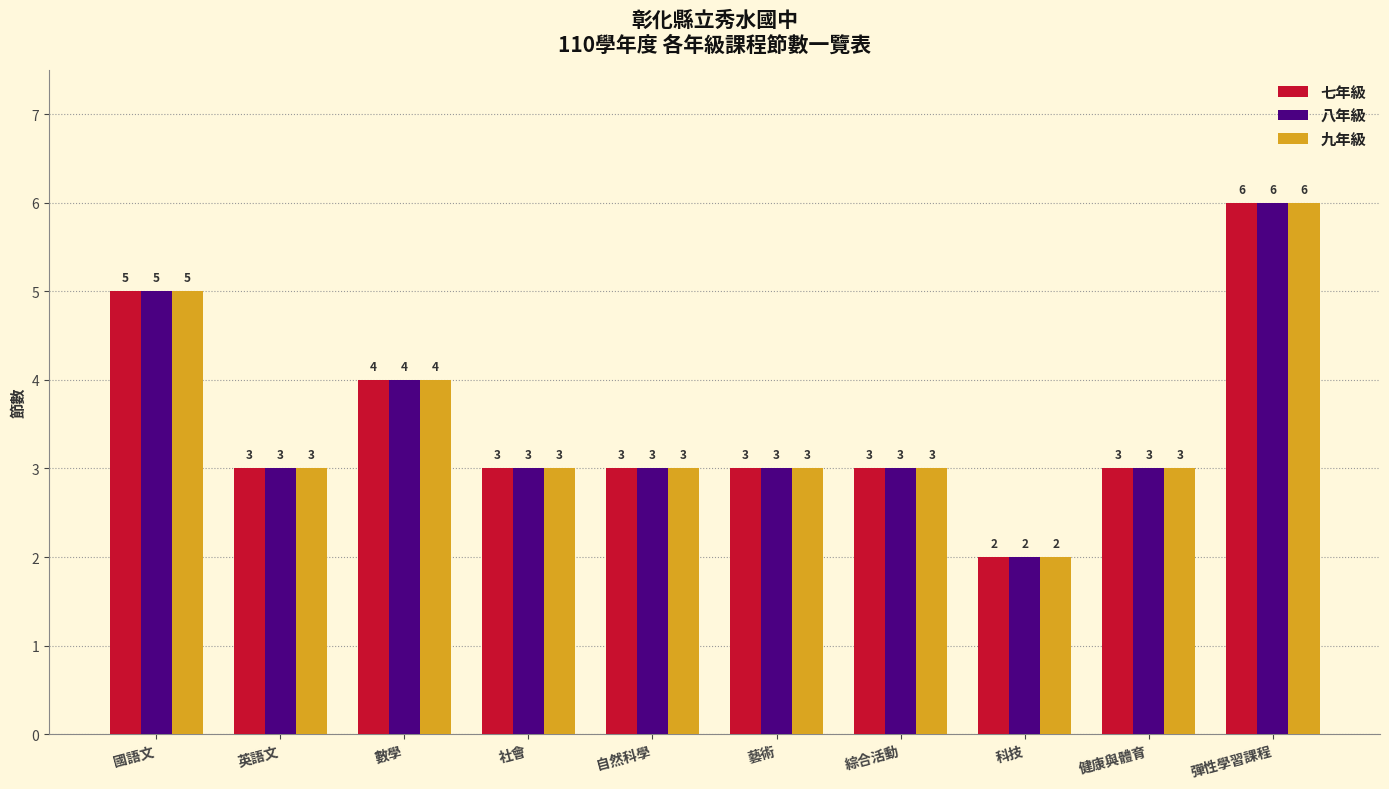

What are all the series names shown in the legend?

七年級, 八年級, 九年級